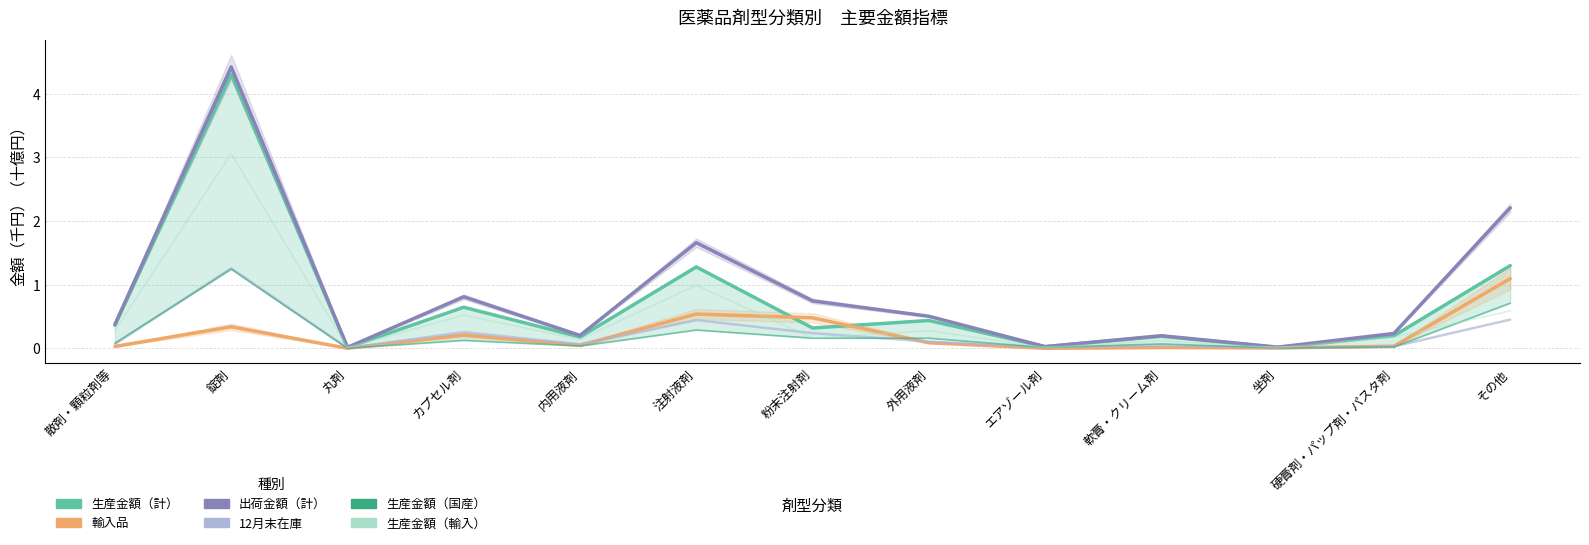

The 生産金額（国産） series shows 0.0 at 硬膏剤・パップ剤・パスタ剤. True or false?

True